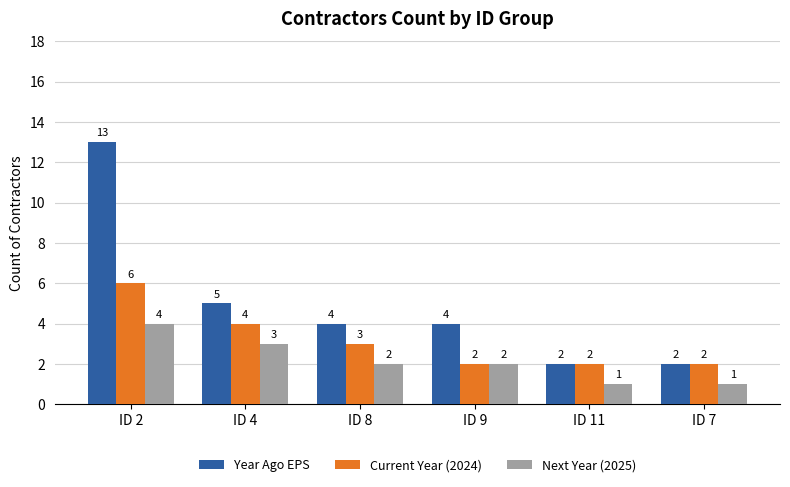

How many bars are there in each group?

3